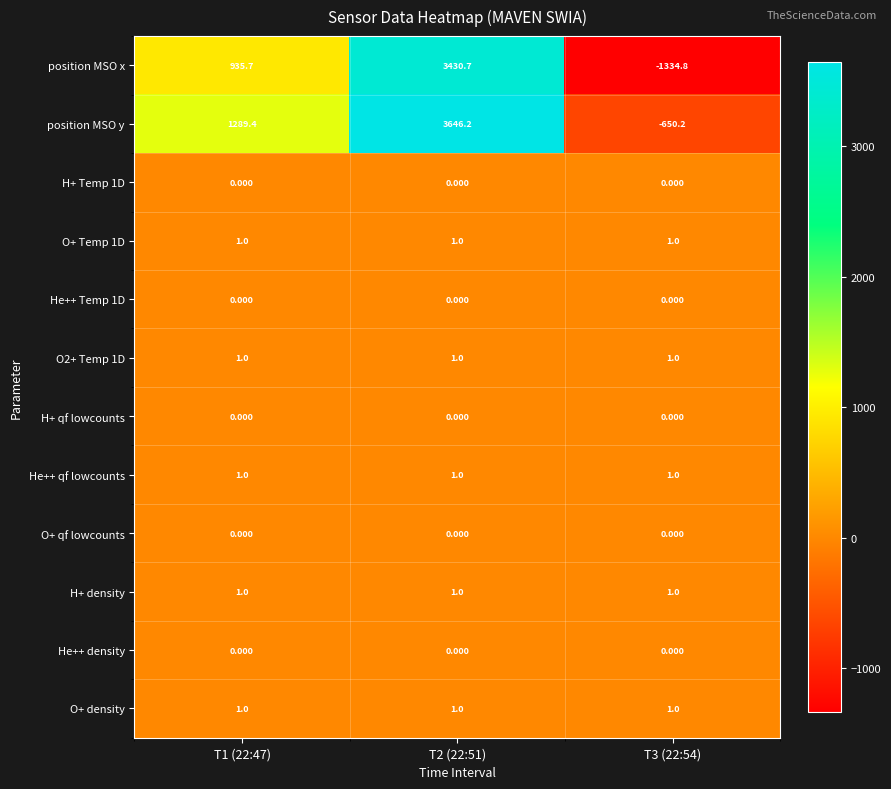

At which category is the sum across all series the highest?

T2 (22:51)